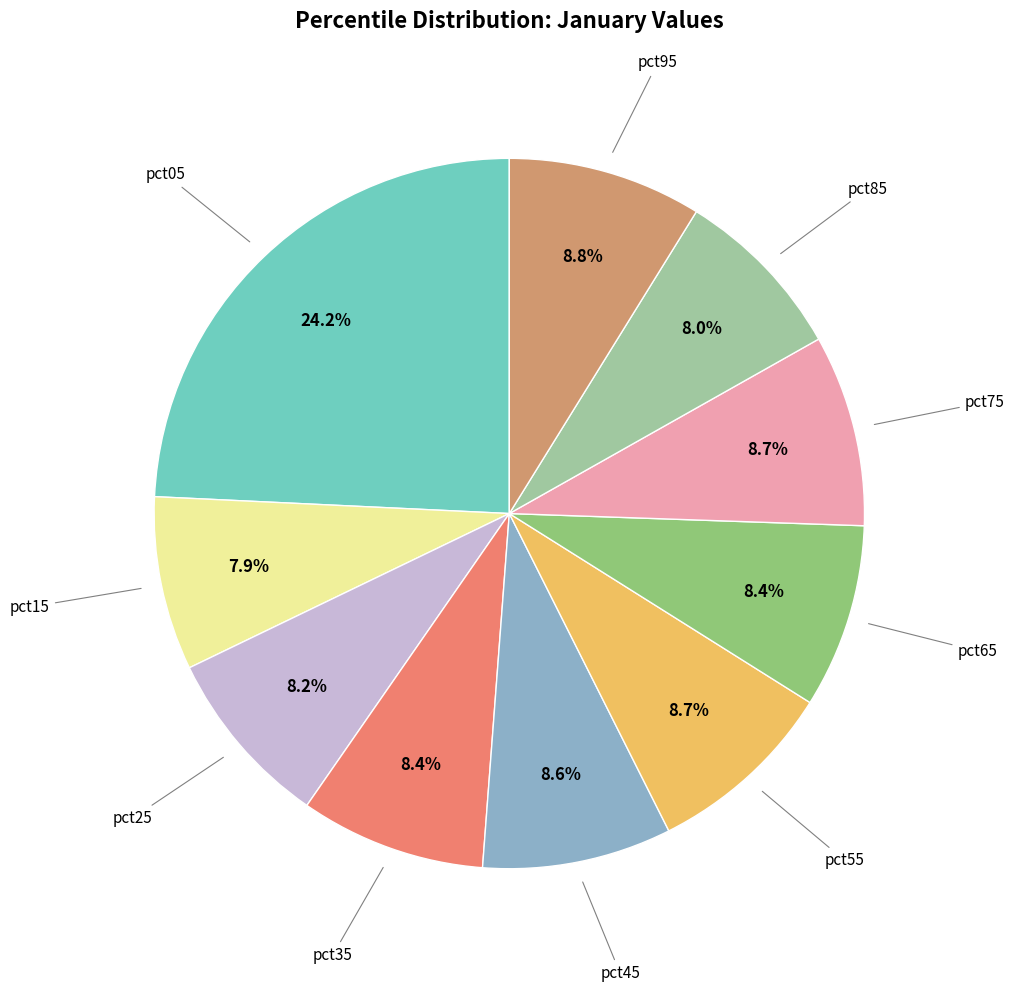

Is there a majority slice in this chart?

No